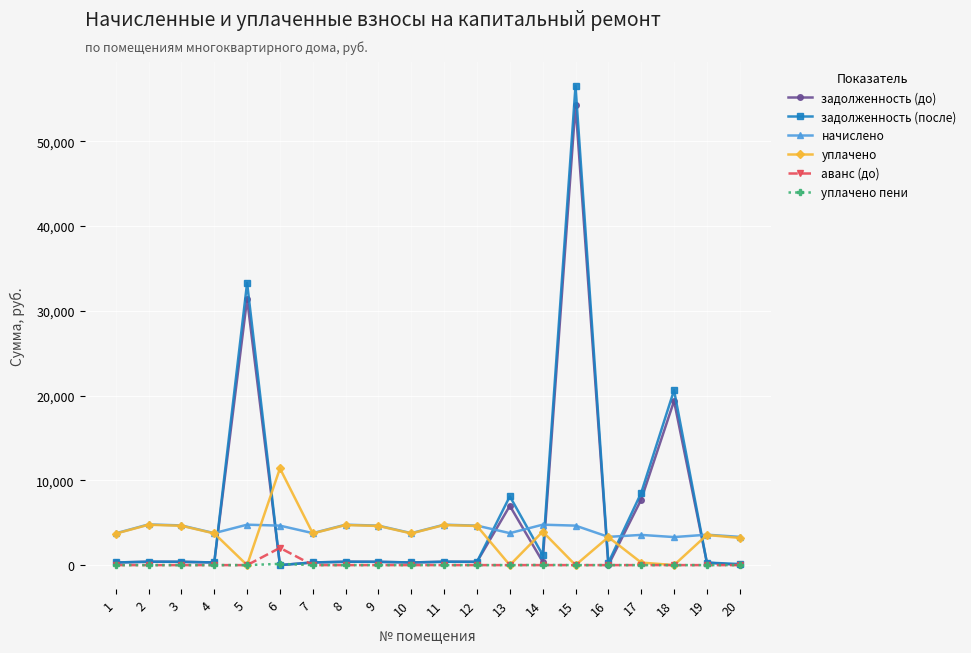

Which label corresponds to the largest value in the chart?

15